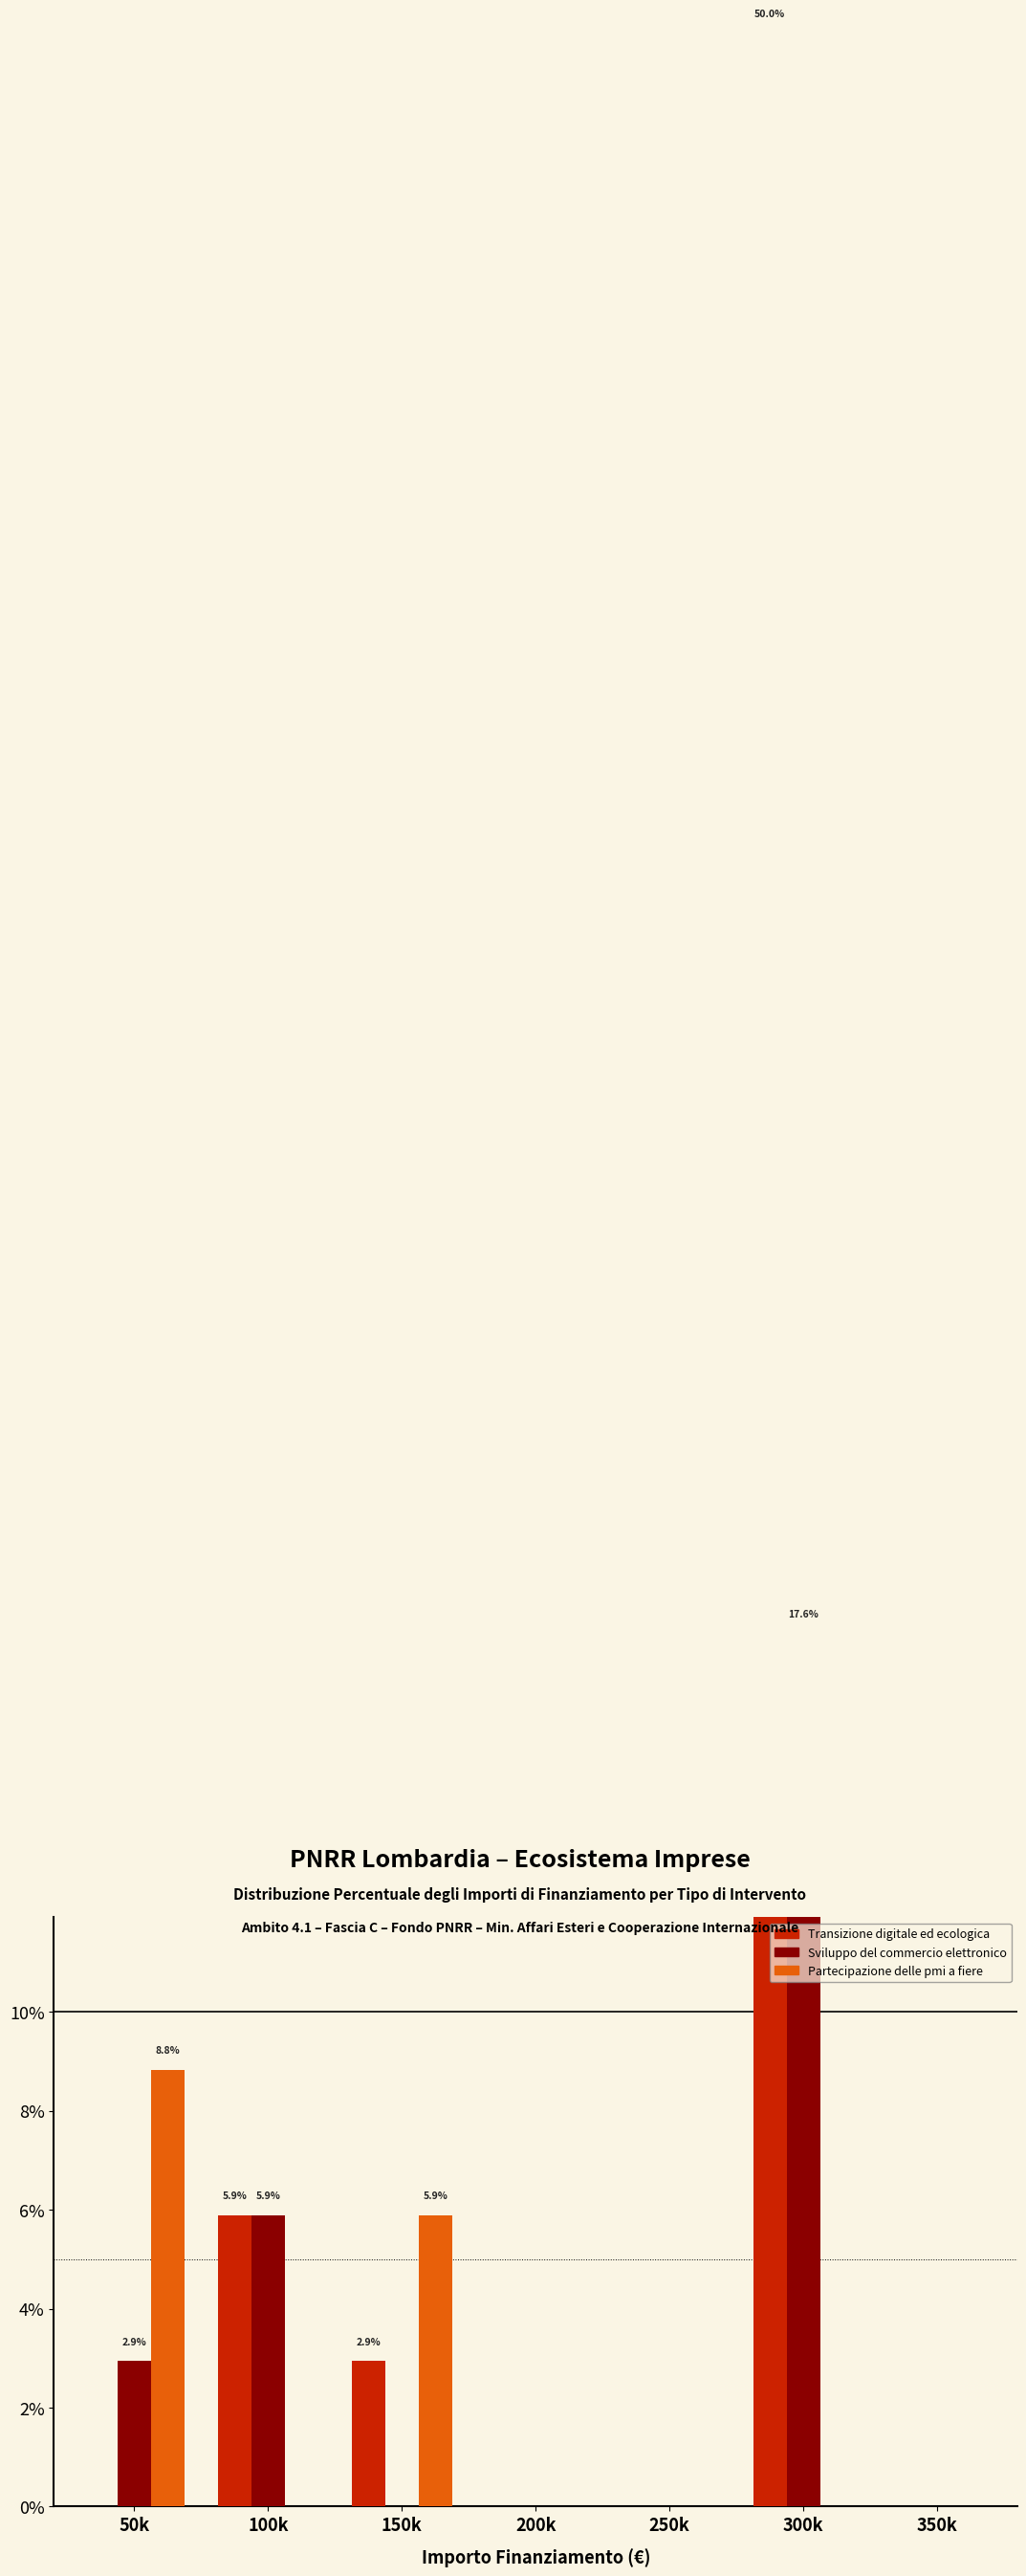

Which series changed the most between 150k and 350k?

Partecipazione delle pmi a fiere